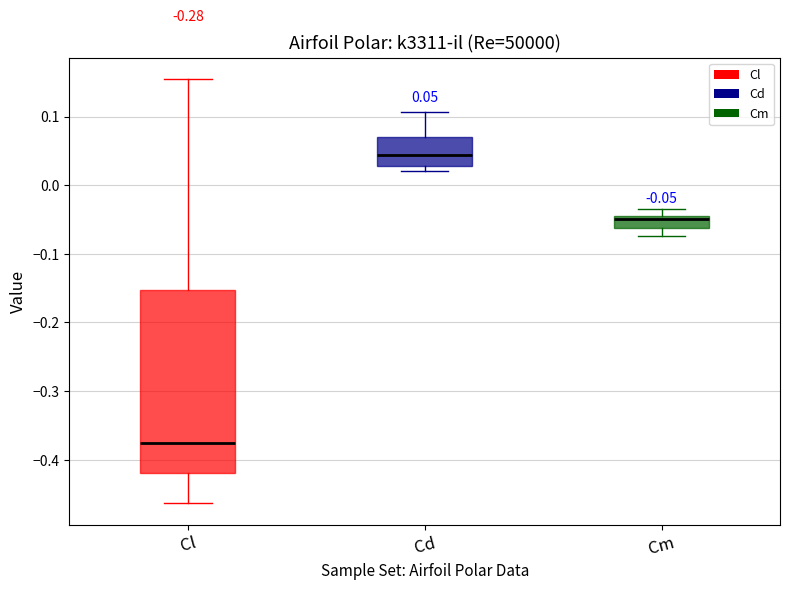

Comparing the boxes themselves (not the whiskers), which one is the tallest?

Cl